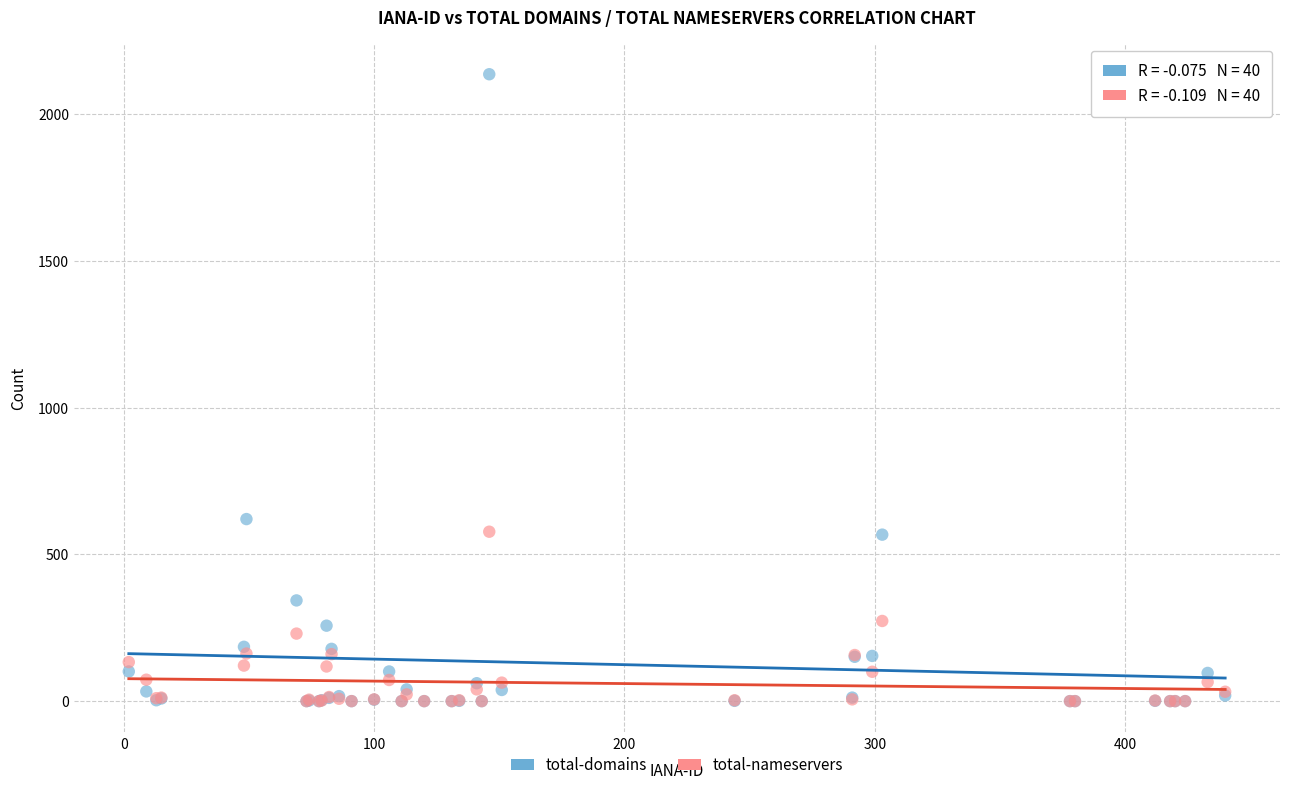

In the total-domains series, what Y value is closest to 1067?

620